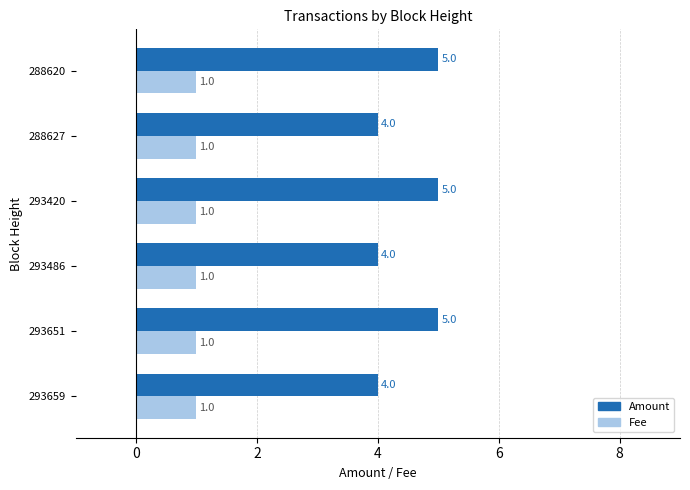

Rank the series by their average value, from lowest to highest.

Fee, Amount